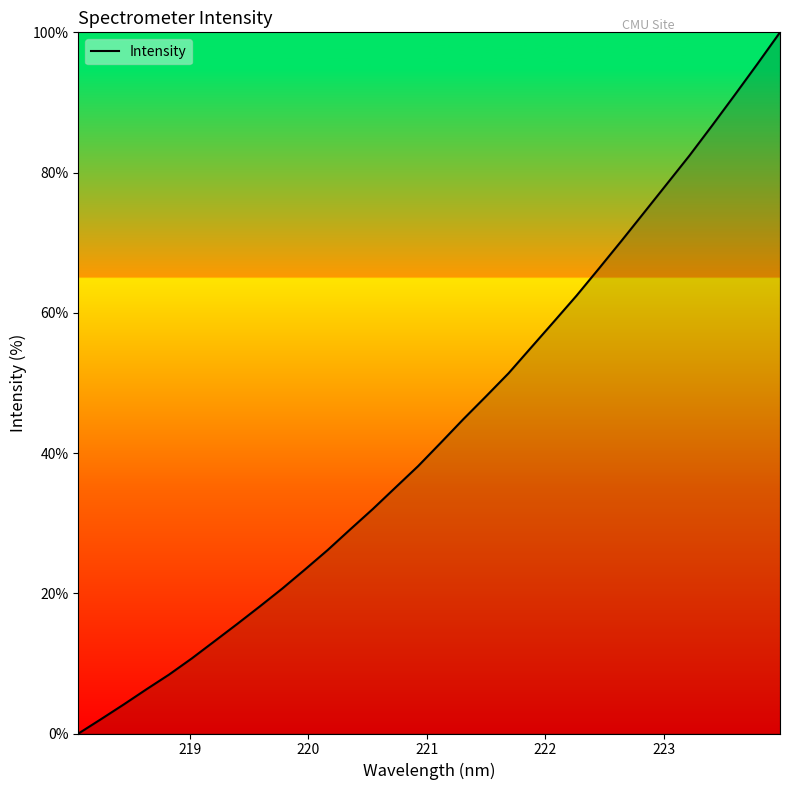

What is the difference between the maximum and minimum values?

100.0